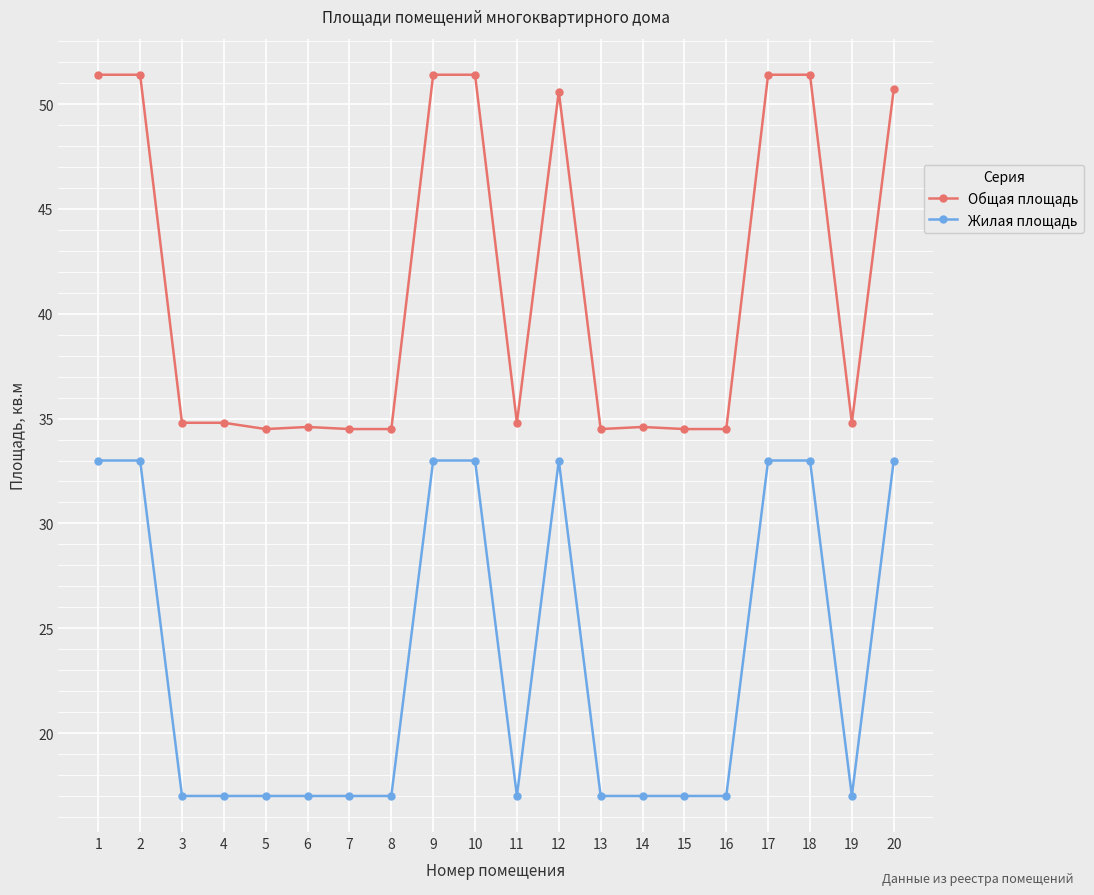

The value of Жилая площадь at 10 is 33.0. True or false?

True